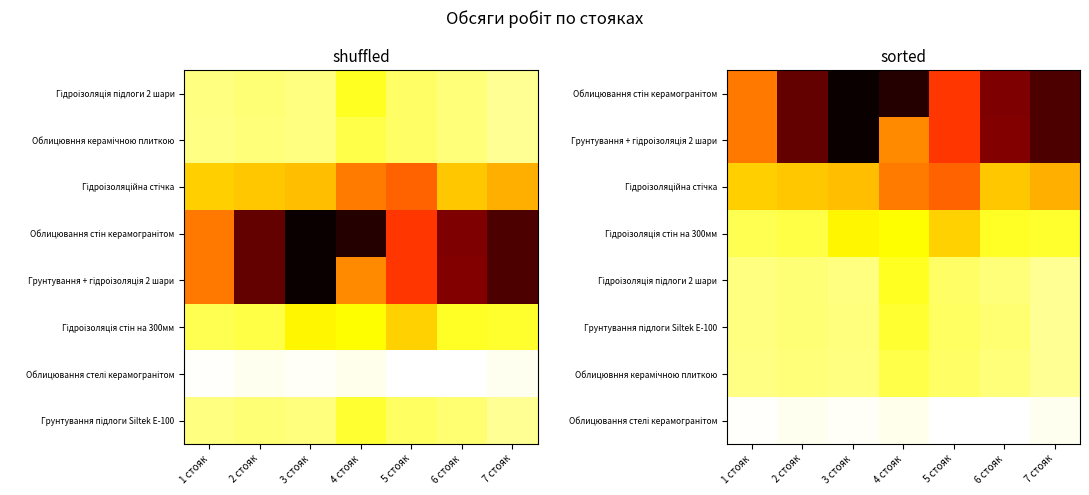

True or false: Гідроізоляція стін на 300мм has a value of 12.9 at 4 стояк.

True